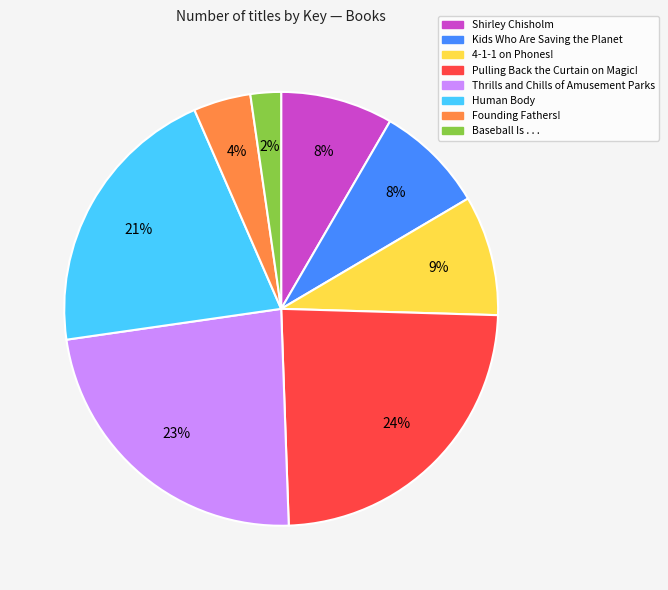

Is it true that Kids Who Are Saving the Planet is 8% of the pie?

True